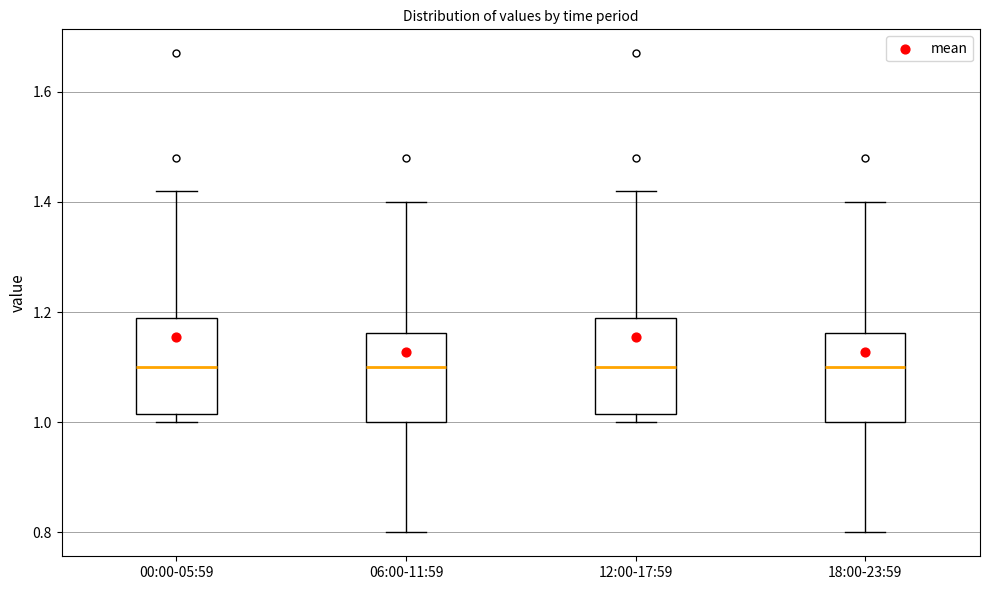

Where does the upper whisker of the box for 12:00-17:59 end on the y-axis? The values are not printed on the chart, so give them approximately, as read against the axis.

1.42